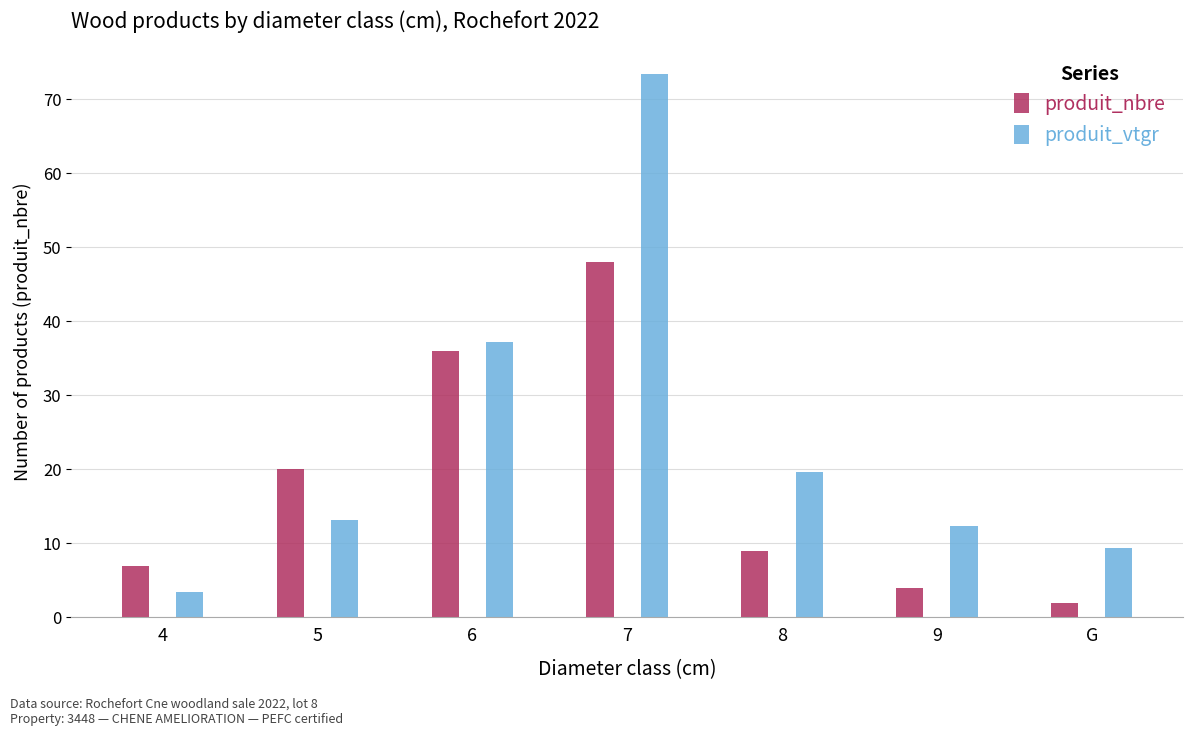

Count the number of data series in this chart.

2